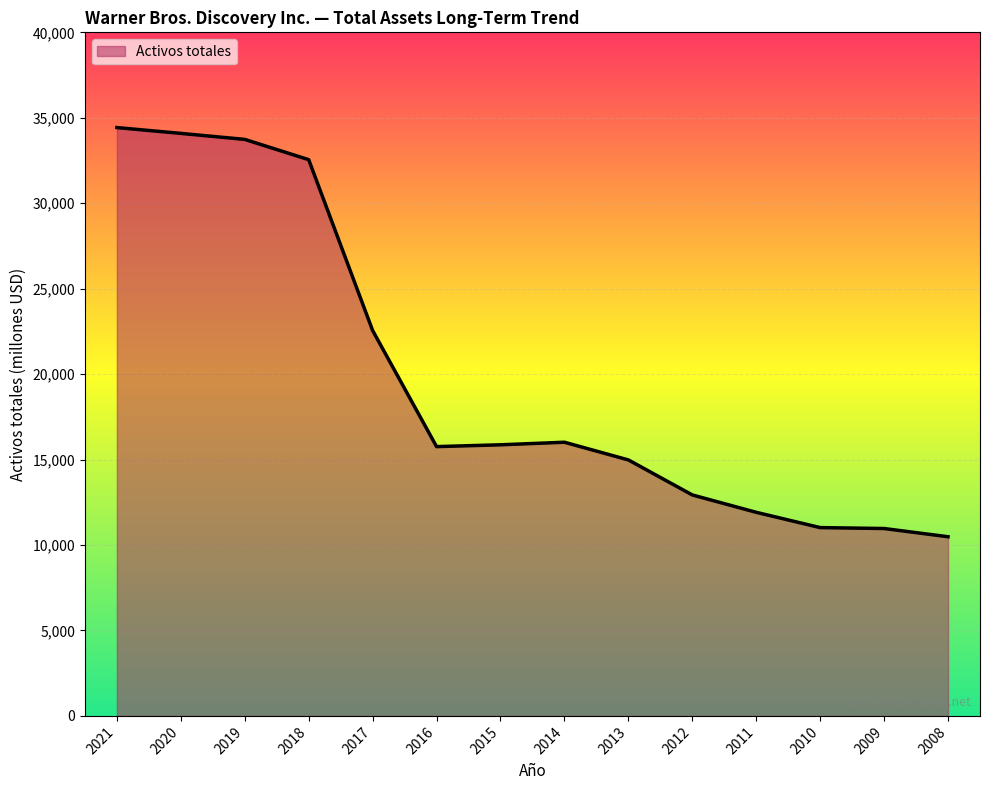

The value at 2008 is 18311. True or false?

False